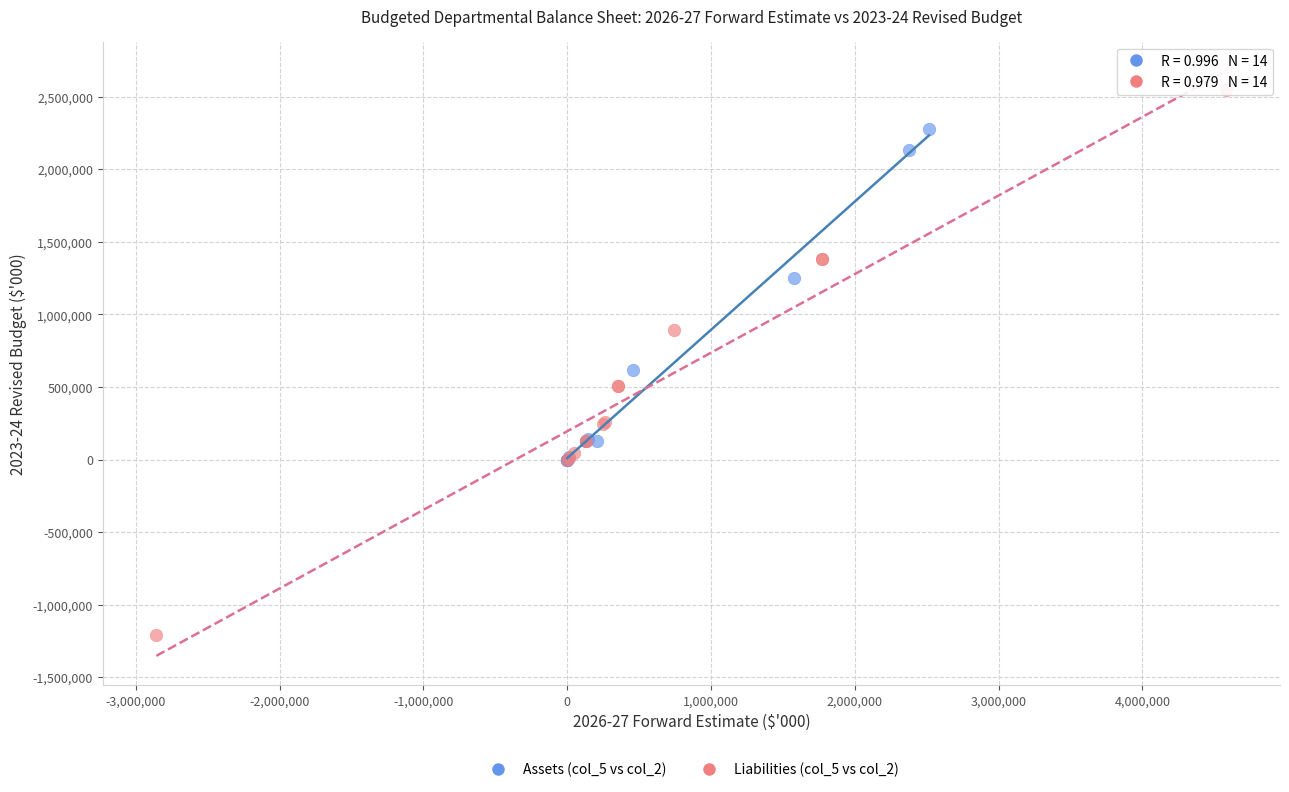

What are all the series names shown in the legend?

Assets (col_5 vs col_2), Liabilities (col_5 vs col_2)